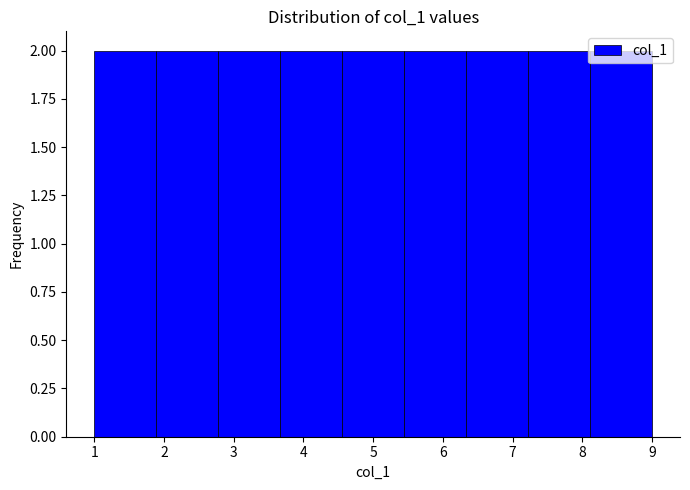

What is the height of the bar covering 5.4 to 6.3 on the x-axis? Neither the bar edges nor the heights are printed on the chart, so give them approximately, as read against the axes.

2